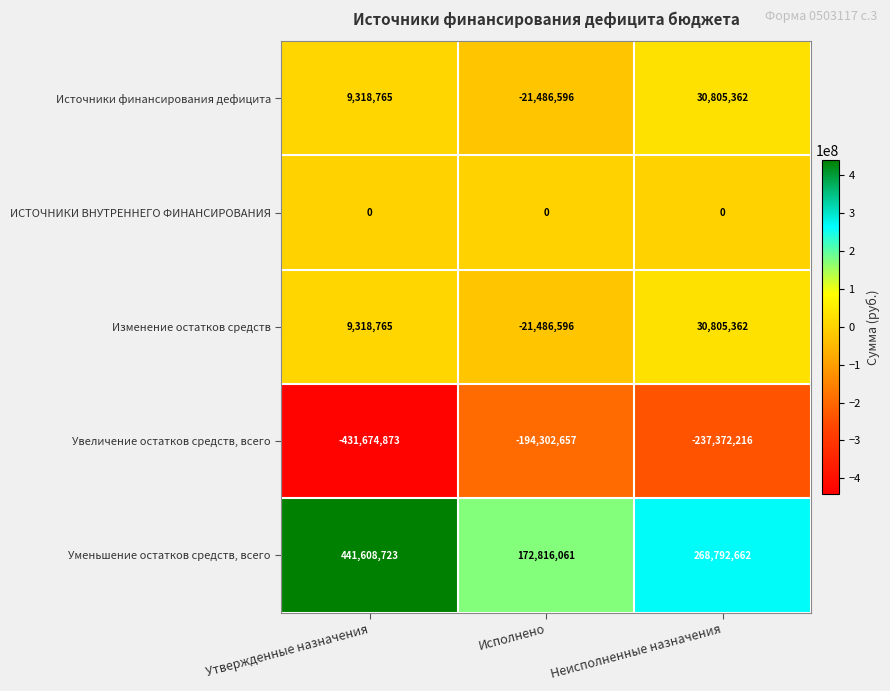

At which category is the sum across all series the highest?

Неисполненные назначения